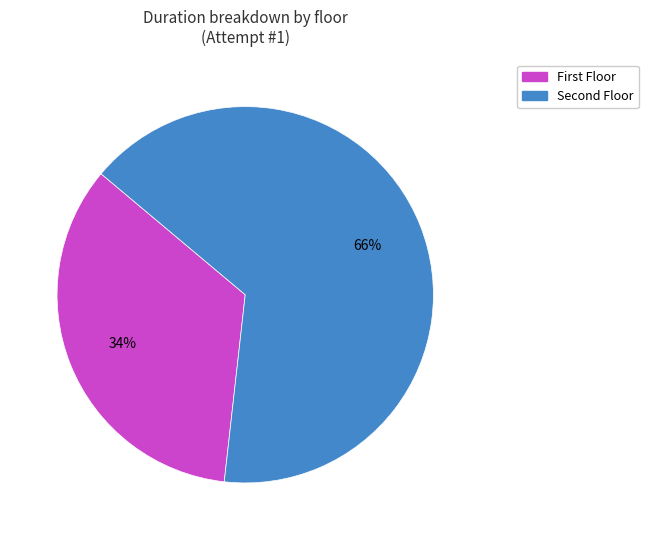

What is the largest slice in the pie chart?

Second Floor